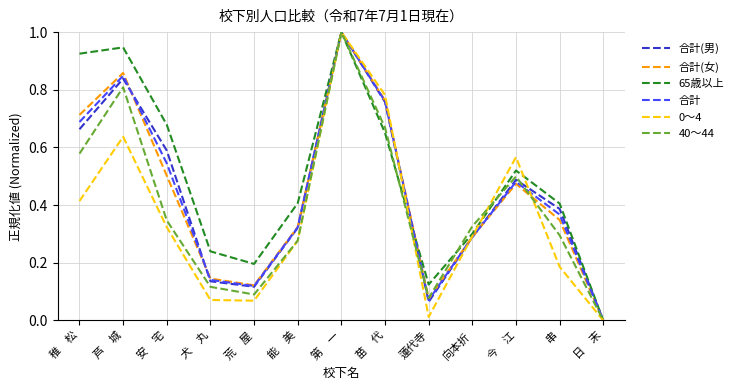

How many interior local peaks does the 40～44 series have?

3